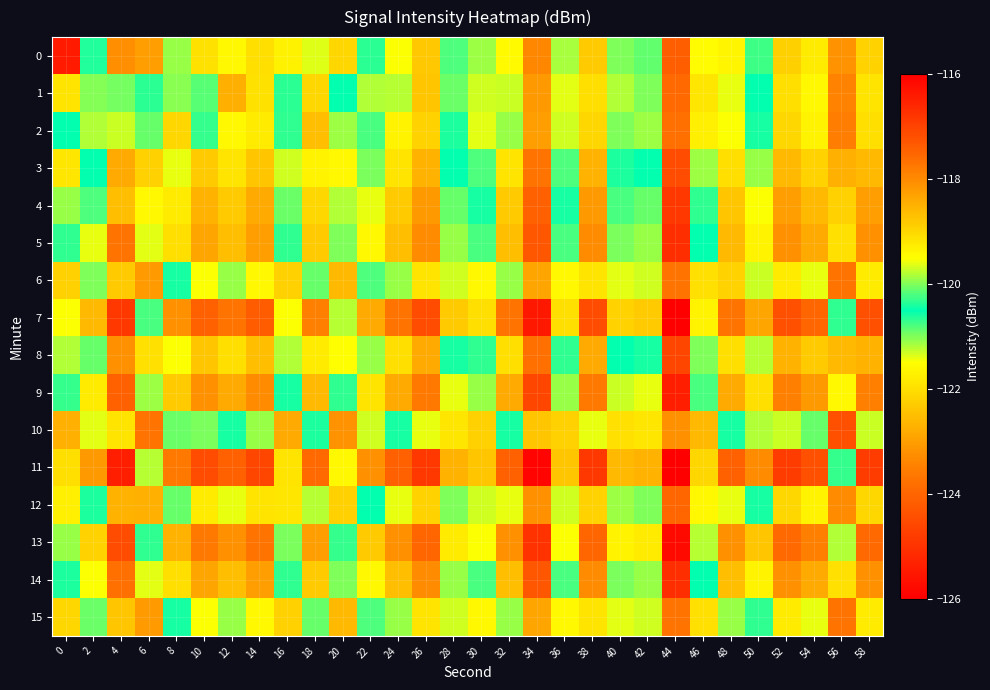

What is the difference between the highest and lowest values at 46?

3.5